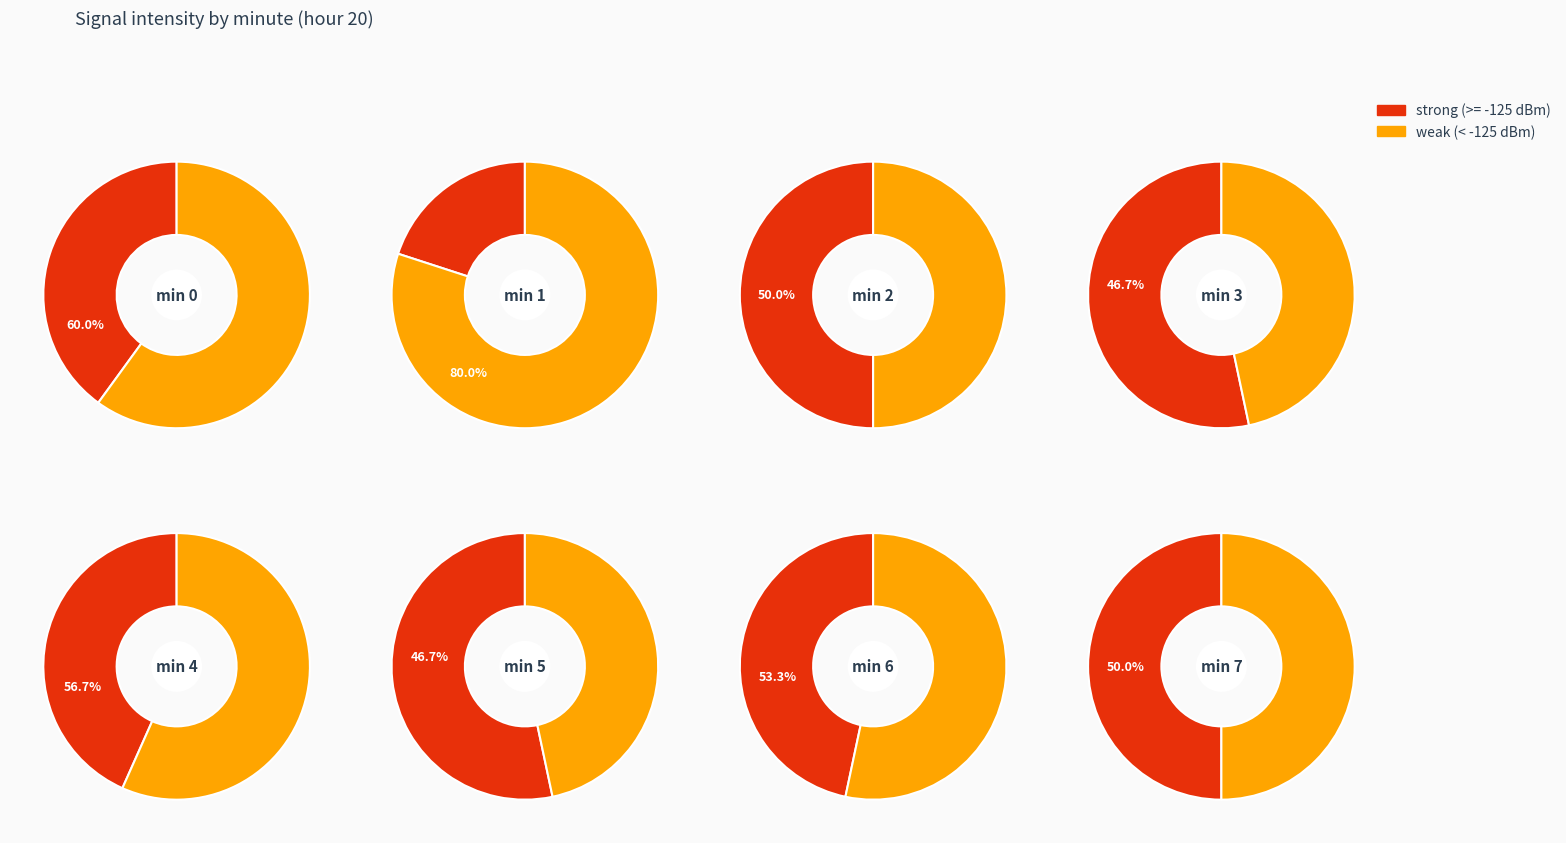

What is the difference between the highest and lowest values at 5?

2